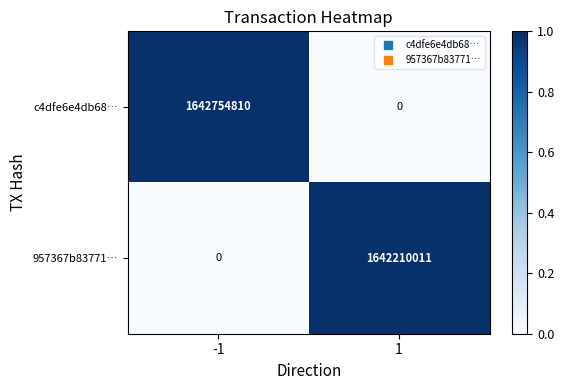

What is the total value across all series at -1?

1642754810